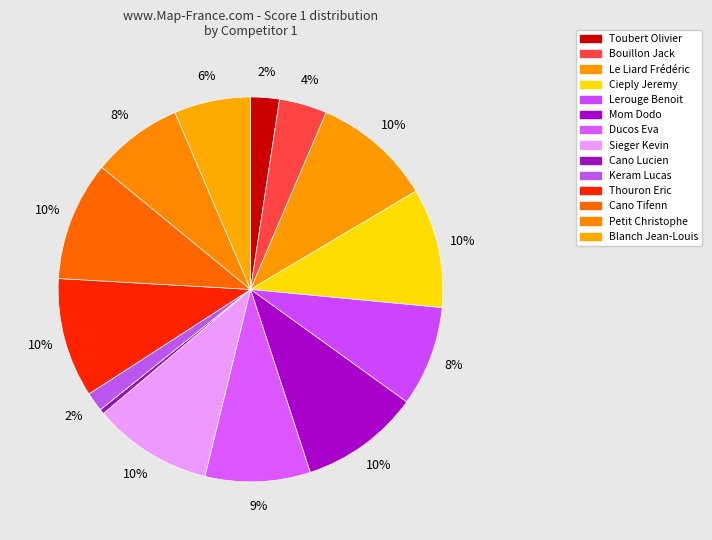

Count the number of slices in the pie.

14